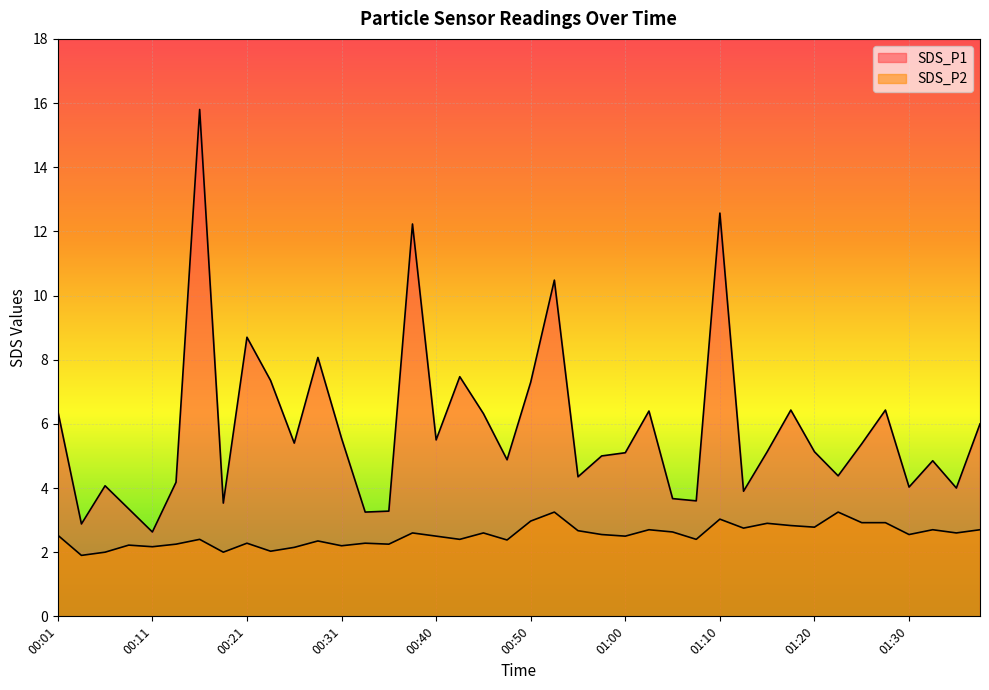

What is the difference between the second highest and second lowest values in the SDS_P1 series?

9.7